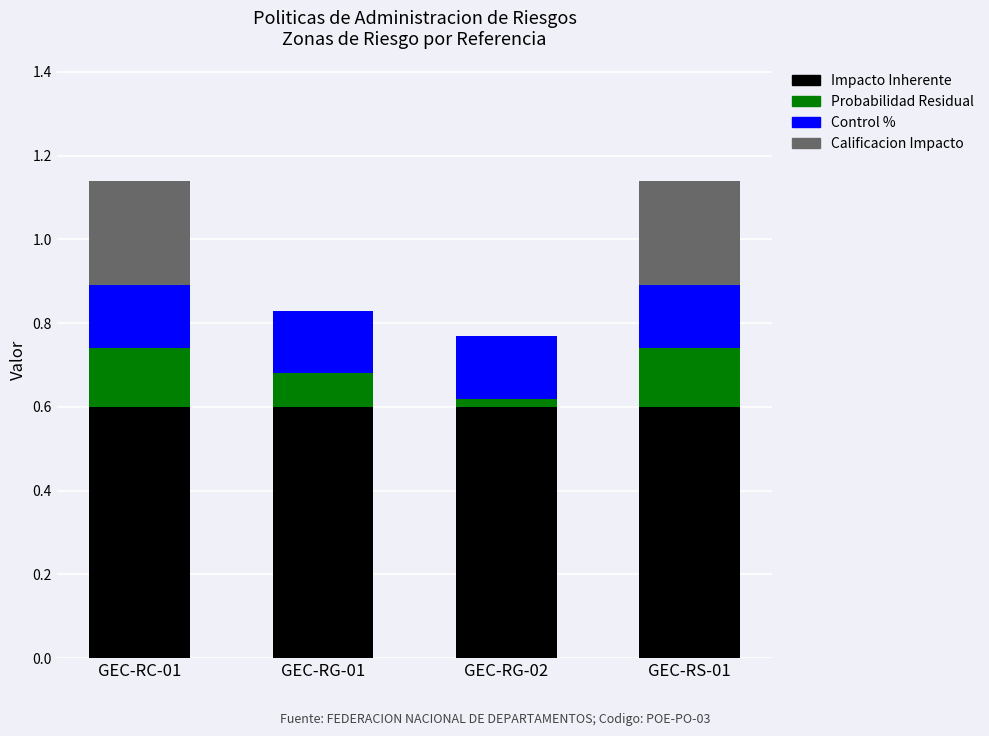

Are the bars grouped side by side (vs. stacked)?

No